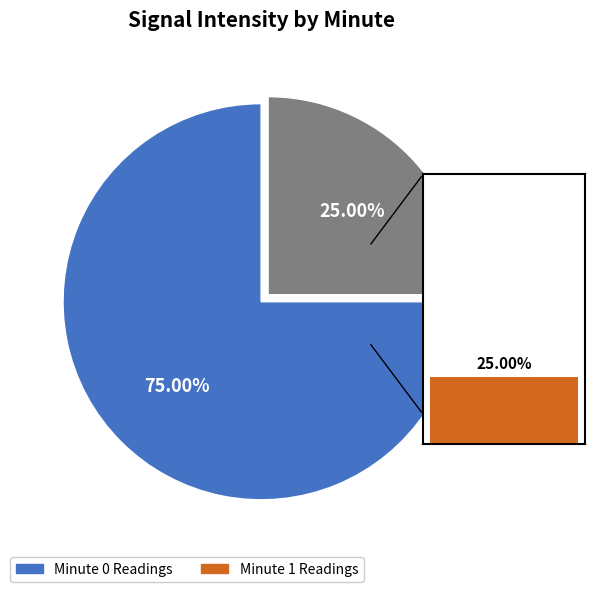

Is 1 the majority of the pie?

No